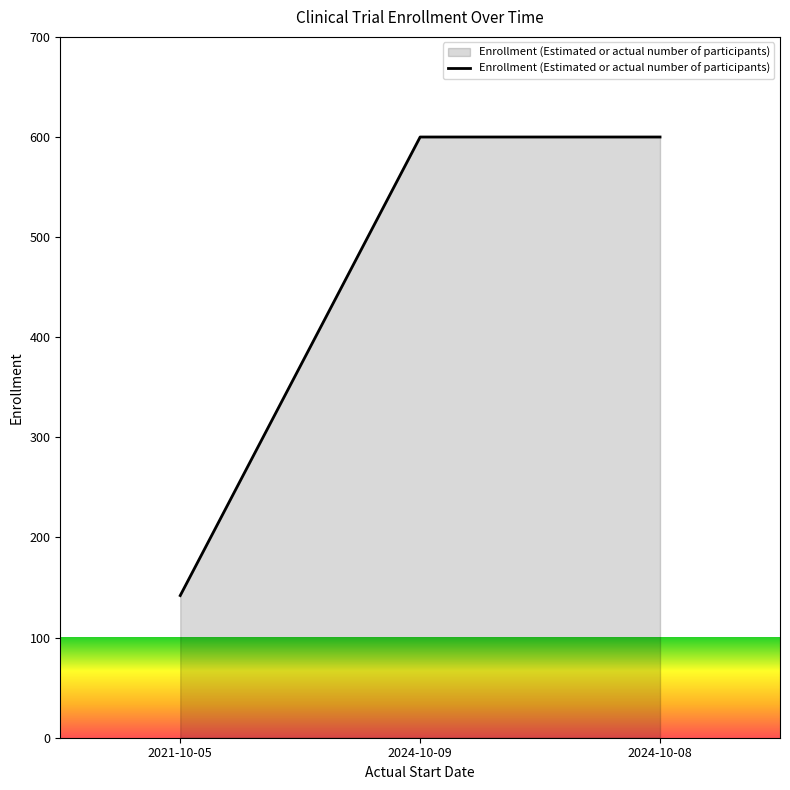

What is the change in value from 2021-10-05 to 2024-10-09?

+458